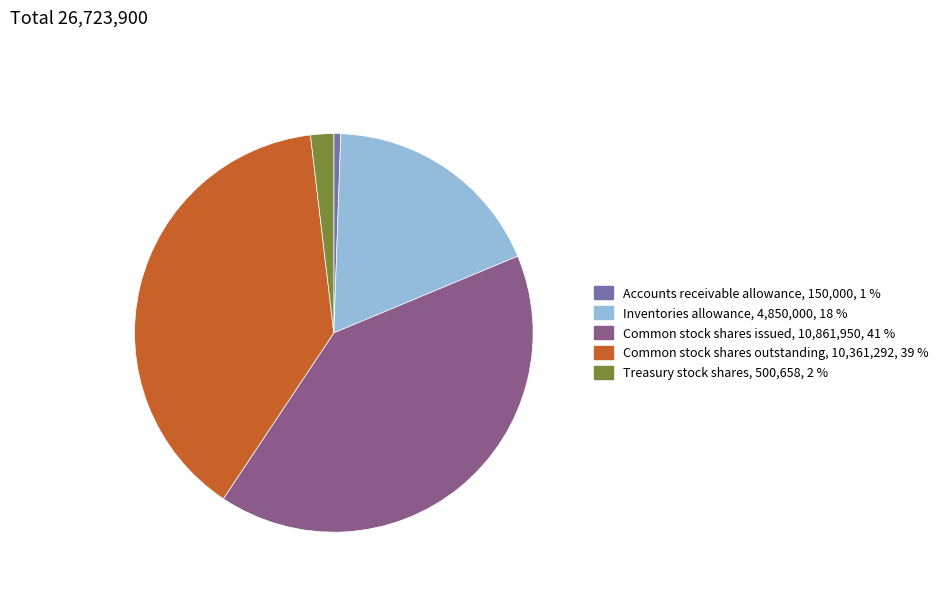

What is the ratio of the value at Common stock shares issued to the value at Treasury stock shares?

21.7